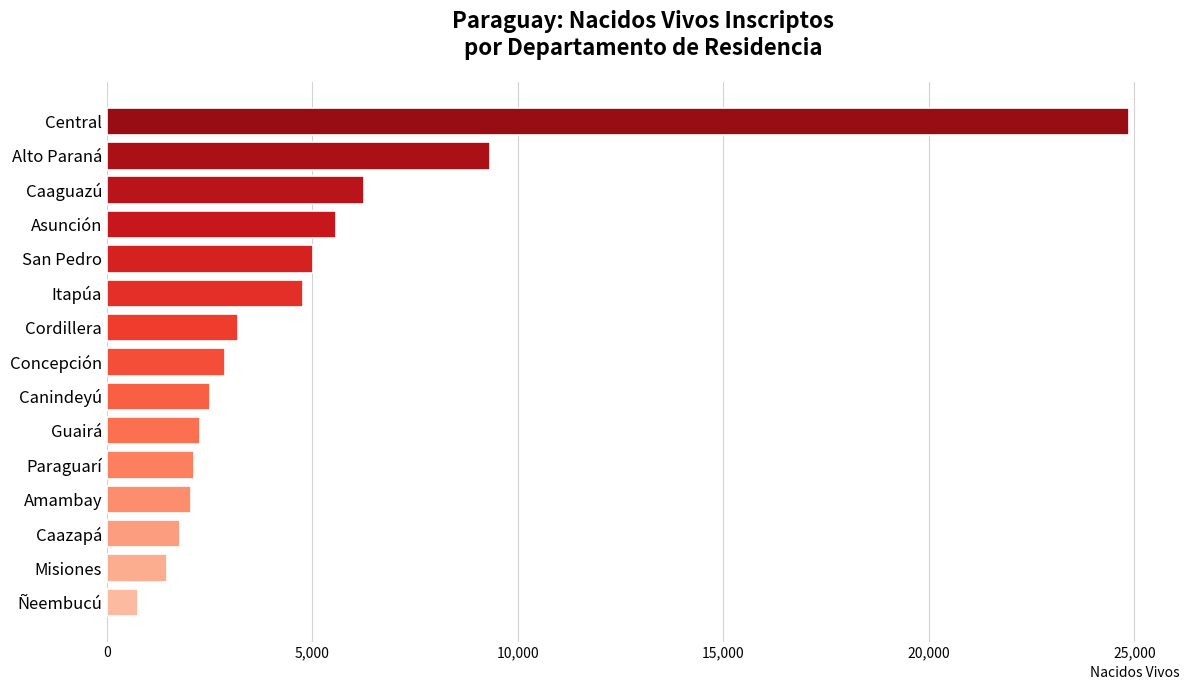

Which category has the highest value across all series?

Central